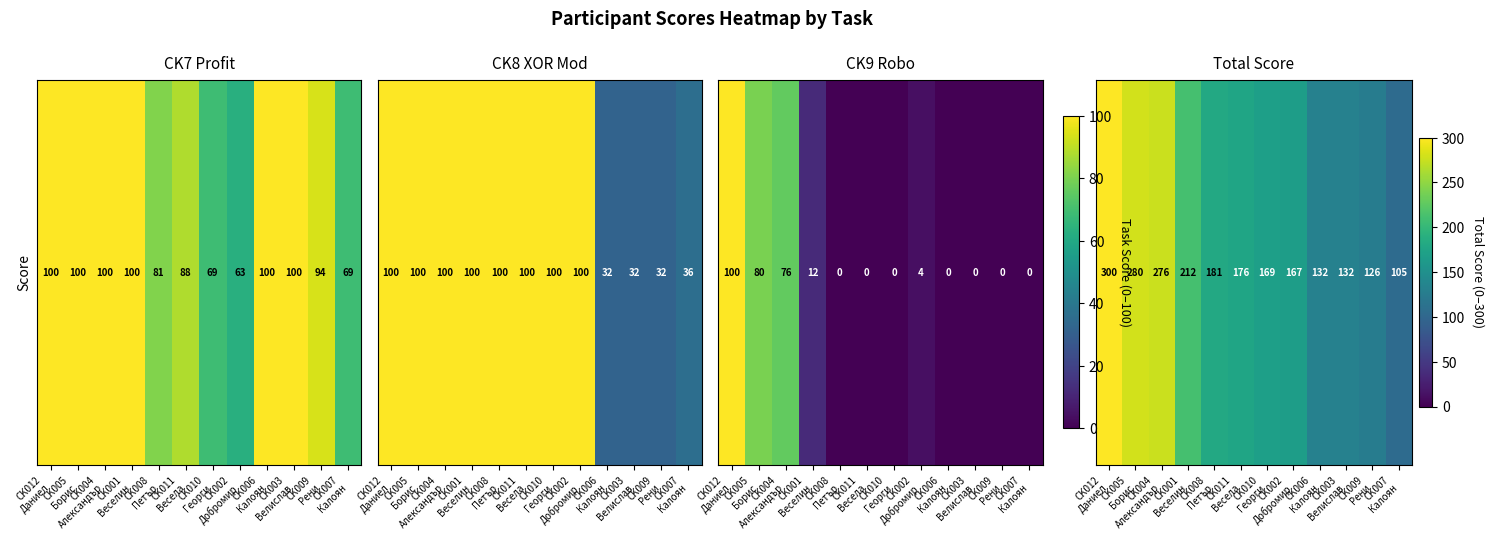

Read the value at CK007
Калоян, to the nearest 50.

100